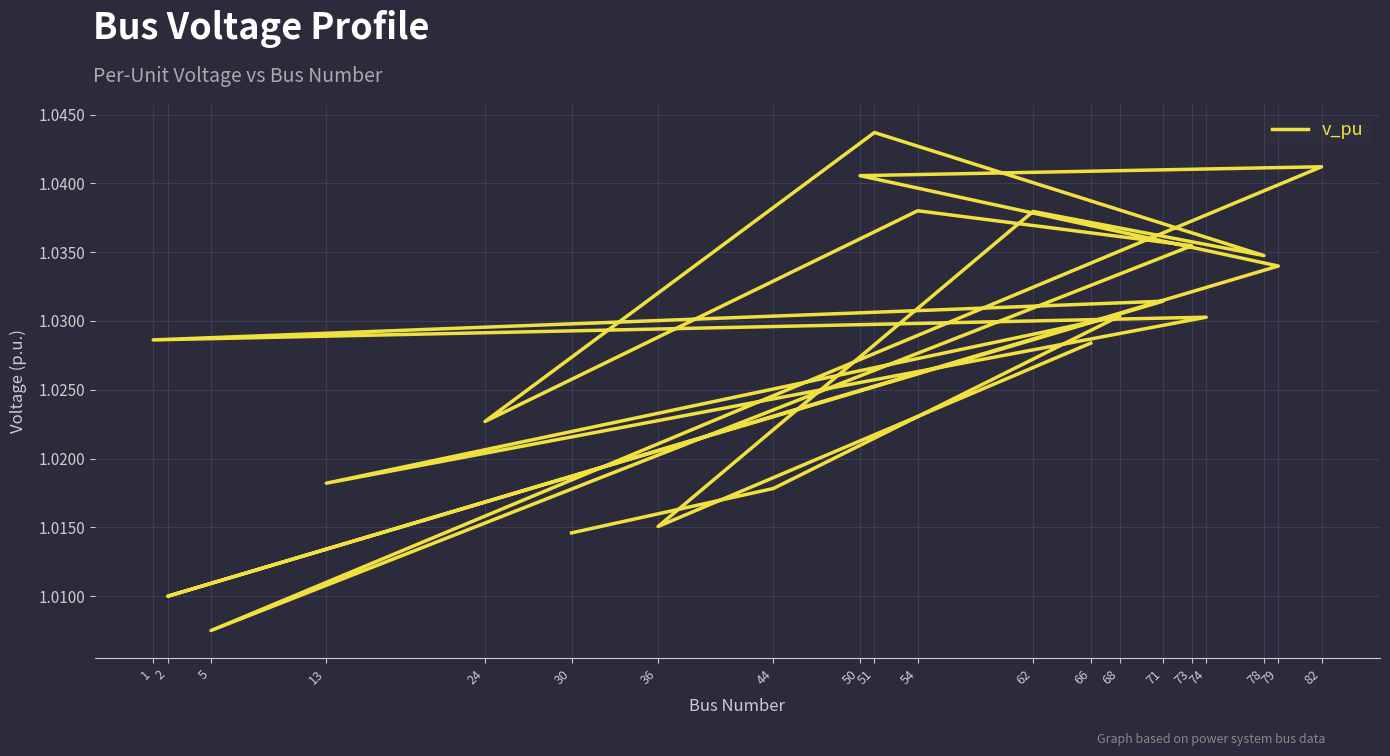

Is this an area chart (filled region under the line)?

No